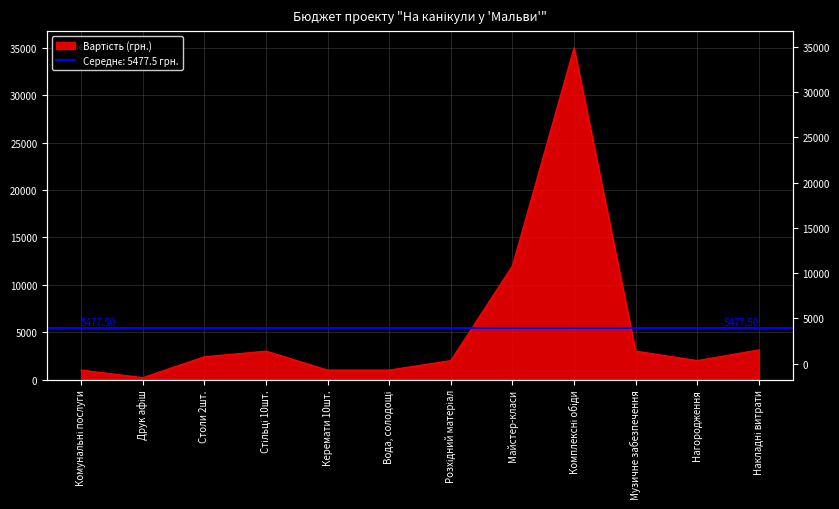

What is the average value?

5478